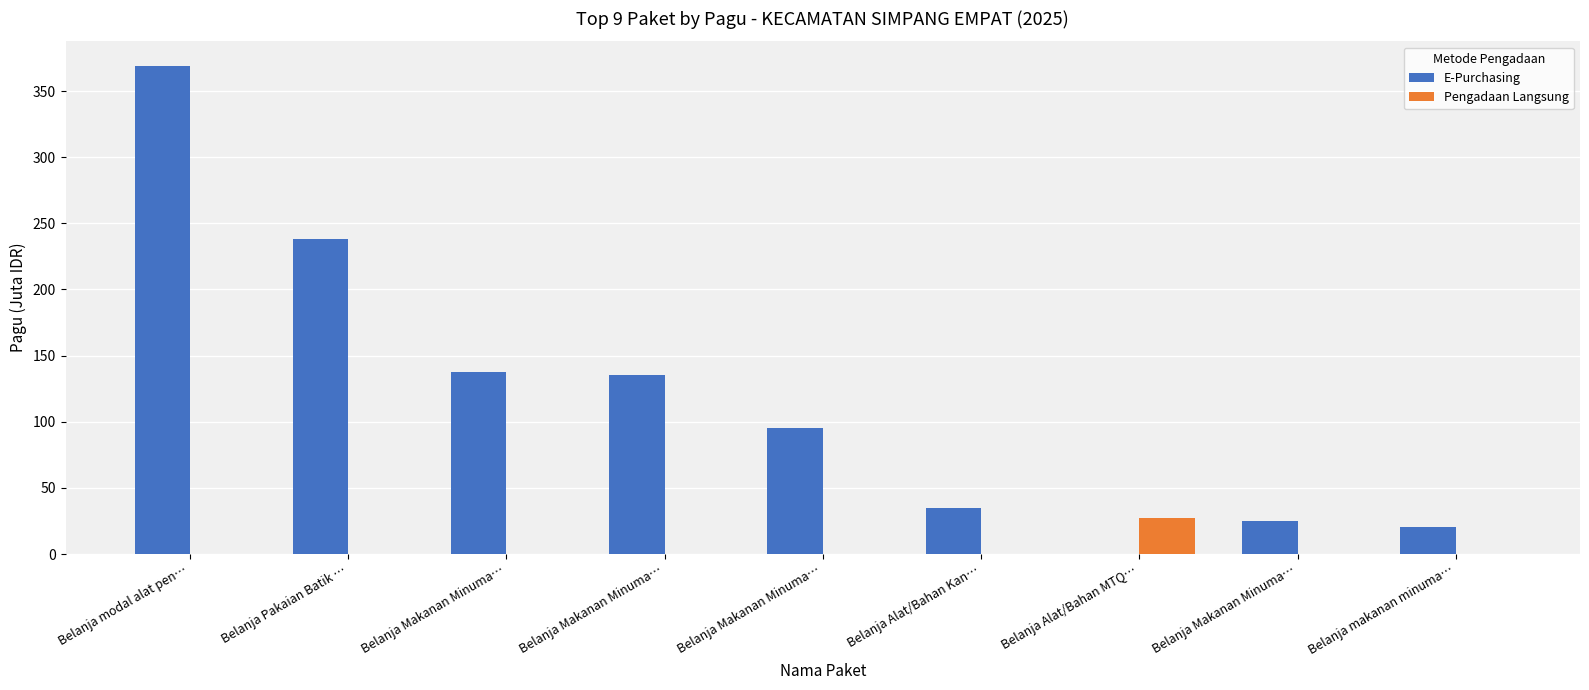

What are all the series names shown in the legend?

E-Purchasing, Pengadaan Langsung